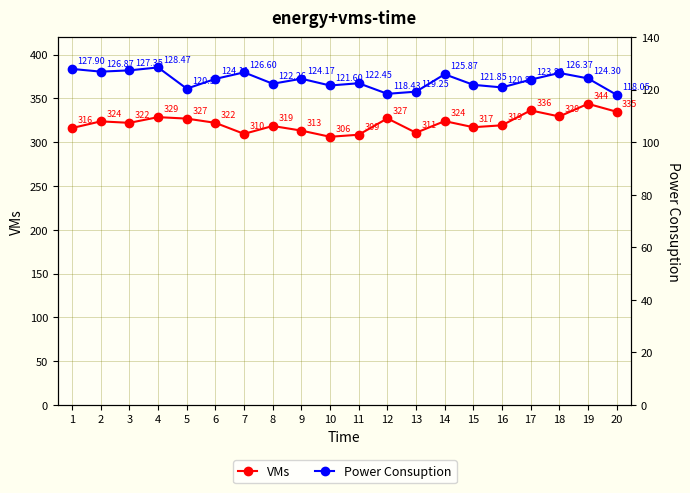

True or false: Power Consuption has a value of 123.8 at 17.

True